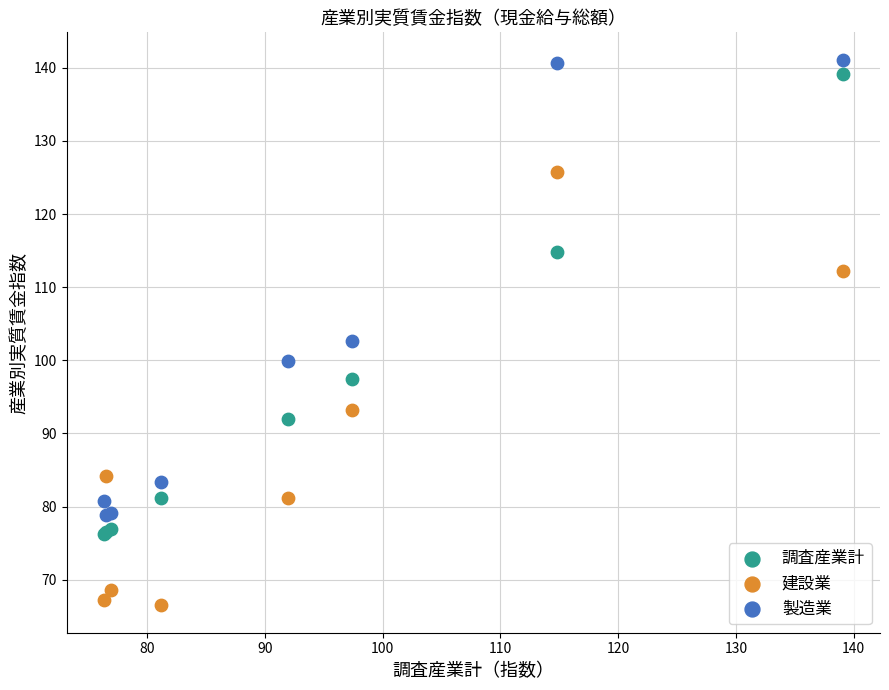

In the 建設業 series, what Y value is closest to 96?

93.2